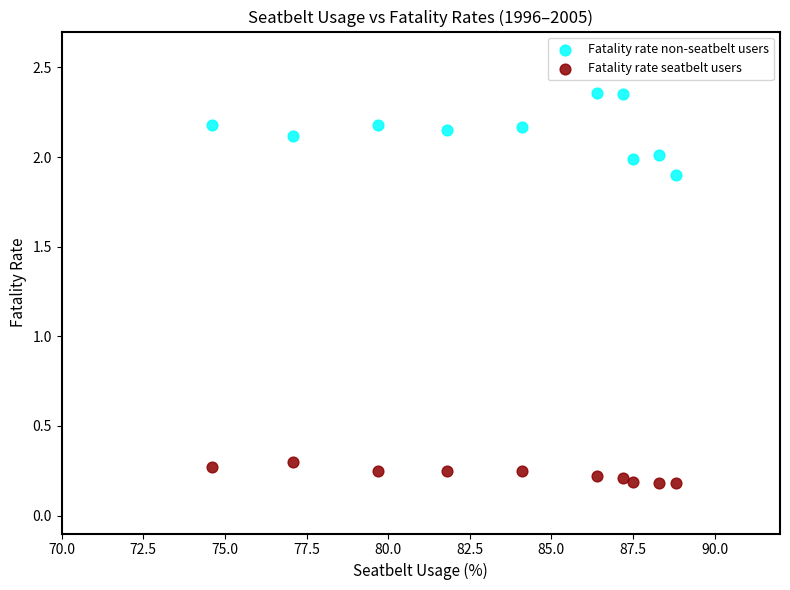

Across all data points, what is the range of X values (max minus min)?

14.2